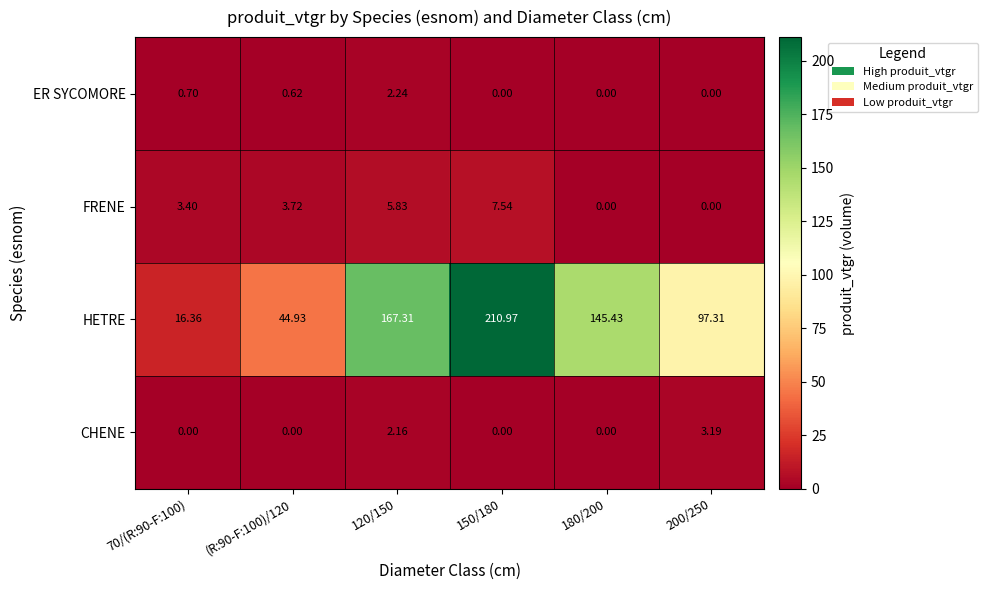

Rank the series by their maximum value, from lowest to highest.

ER SYCOMORE, CHENE, FRENE, HETRE